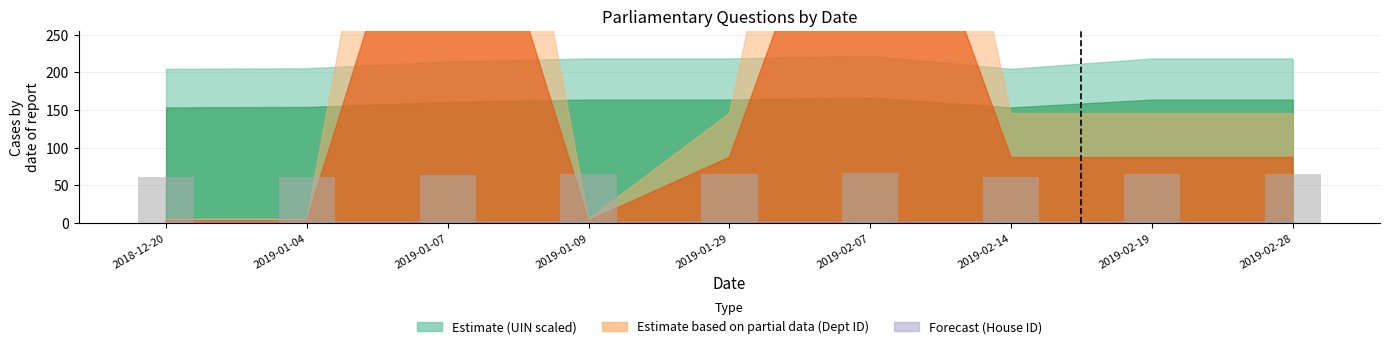

What is the difference between the second highest and minimum values?

4.1